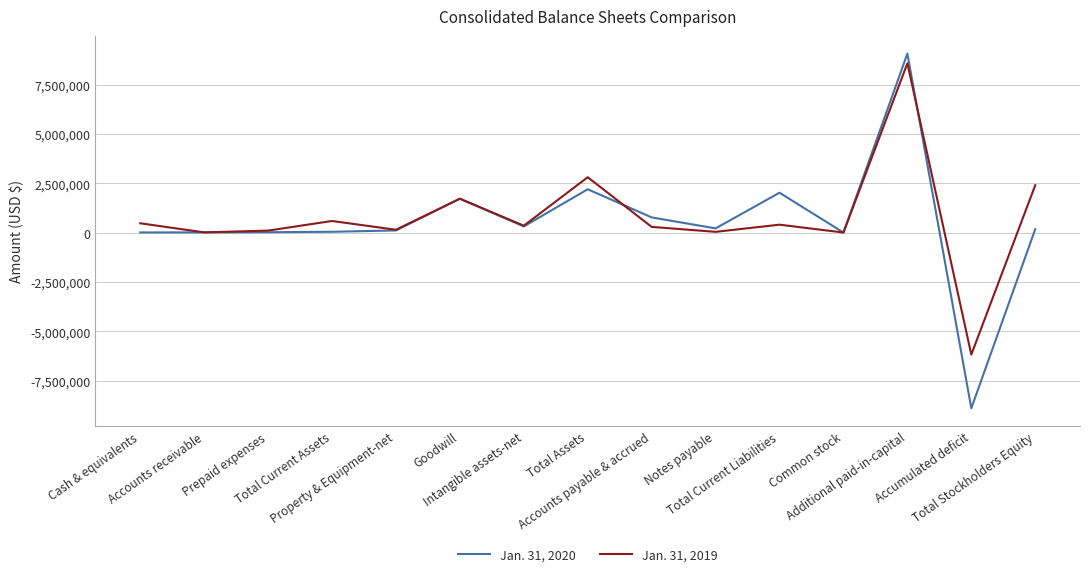

What position from the right is Accounts receivable?

14